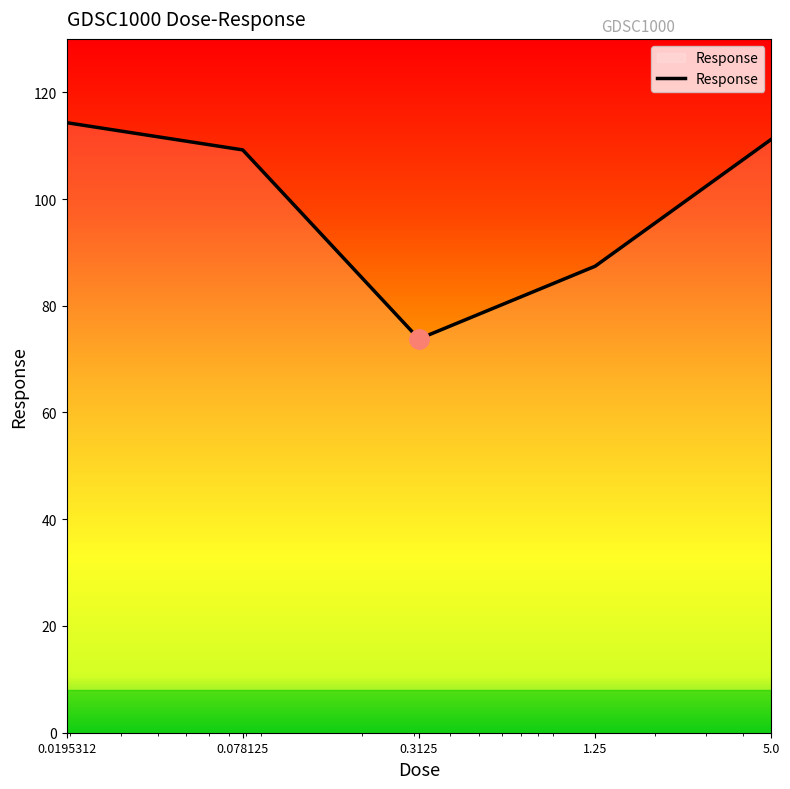

What is the minimum value shown in the chart?

73.8